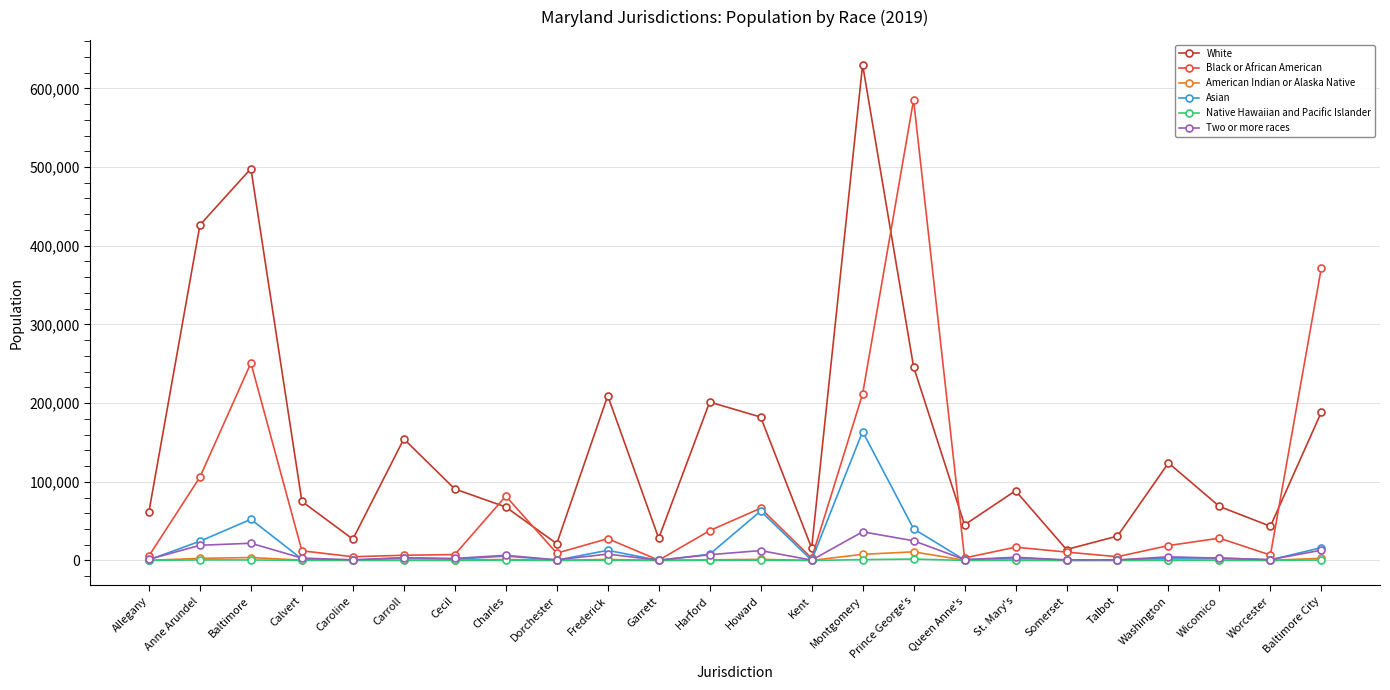

What position from the right is Howard?

12